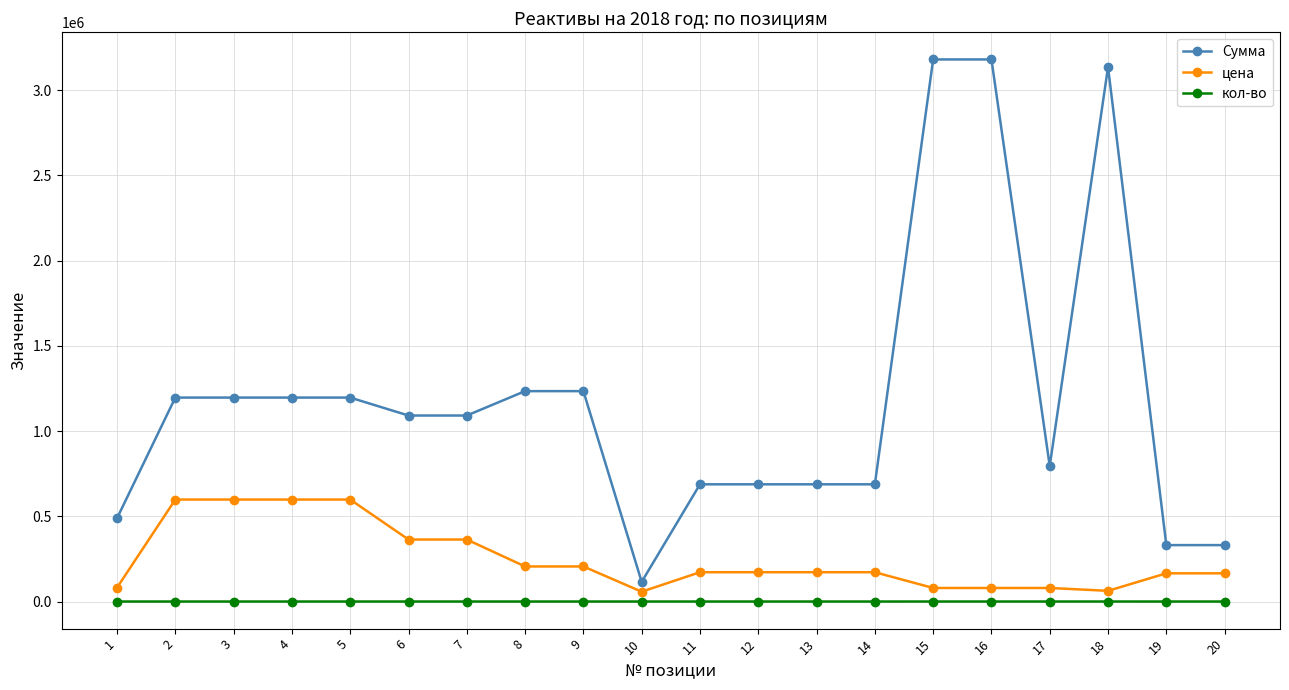

Is this an area chart (filled region under the line)?

No